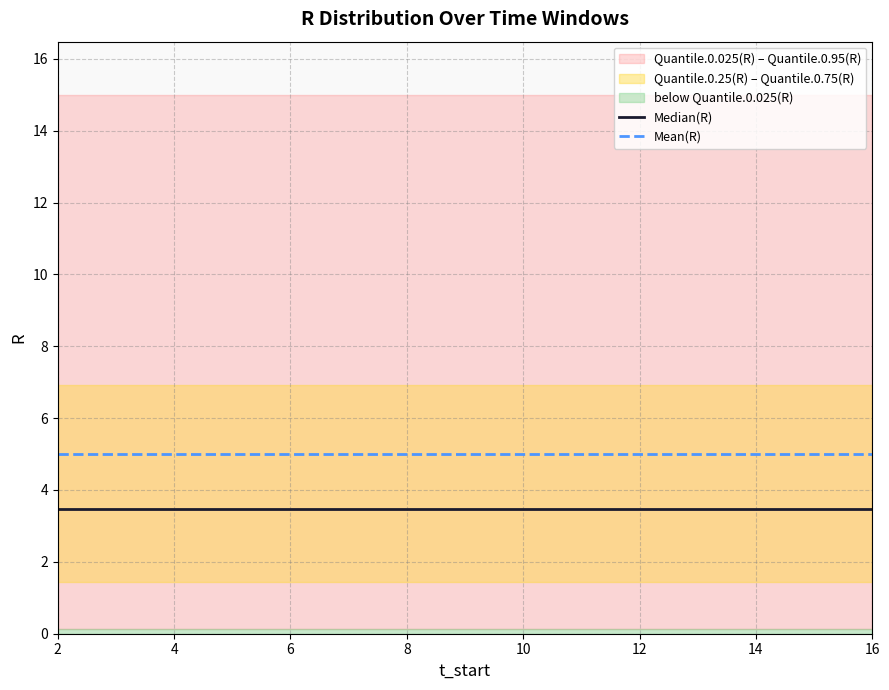

At which category is the sum across all series the highest?

2